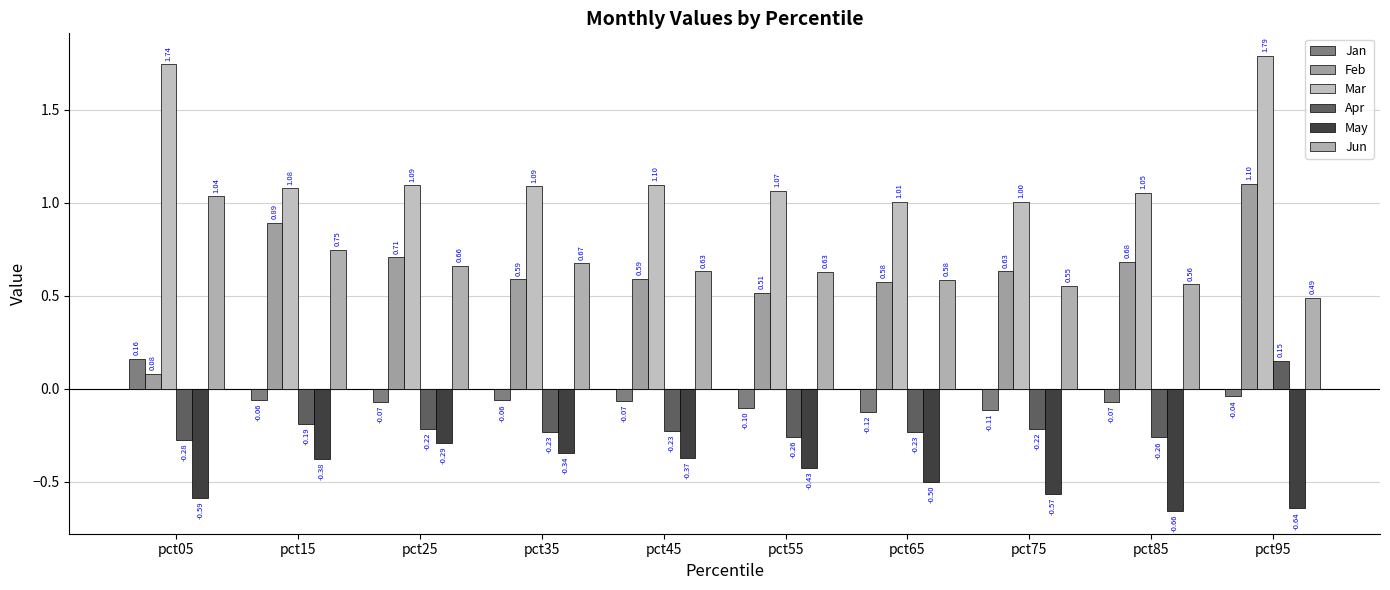

How many categories are shown in the chart?

10